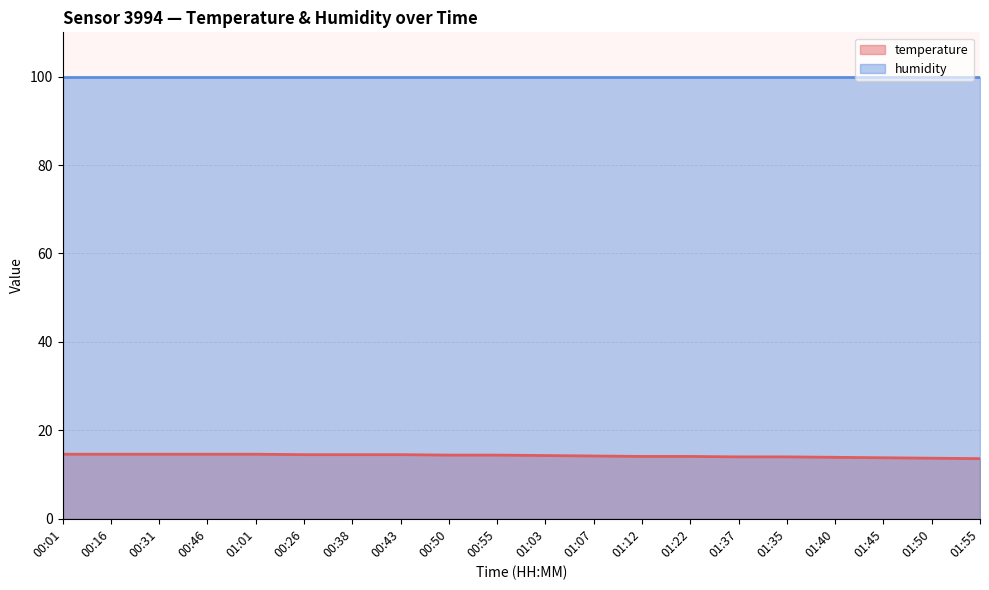

Rank the series at 01:01 from lowest to highest value.

temperature (line), humidity (line)